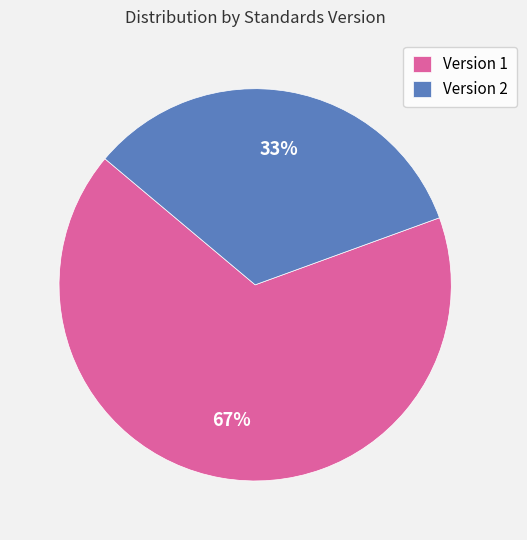

To the nearest percent, what portion does Version 1 represent?

67%